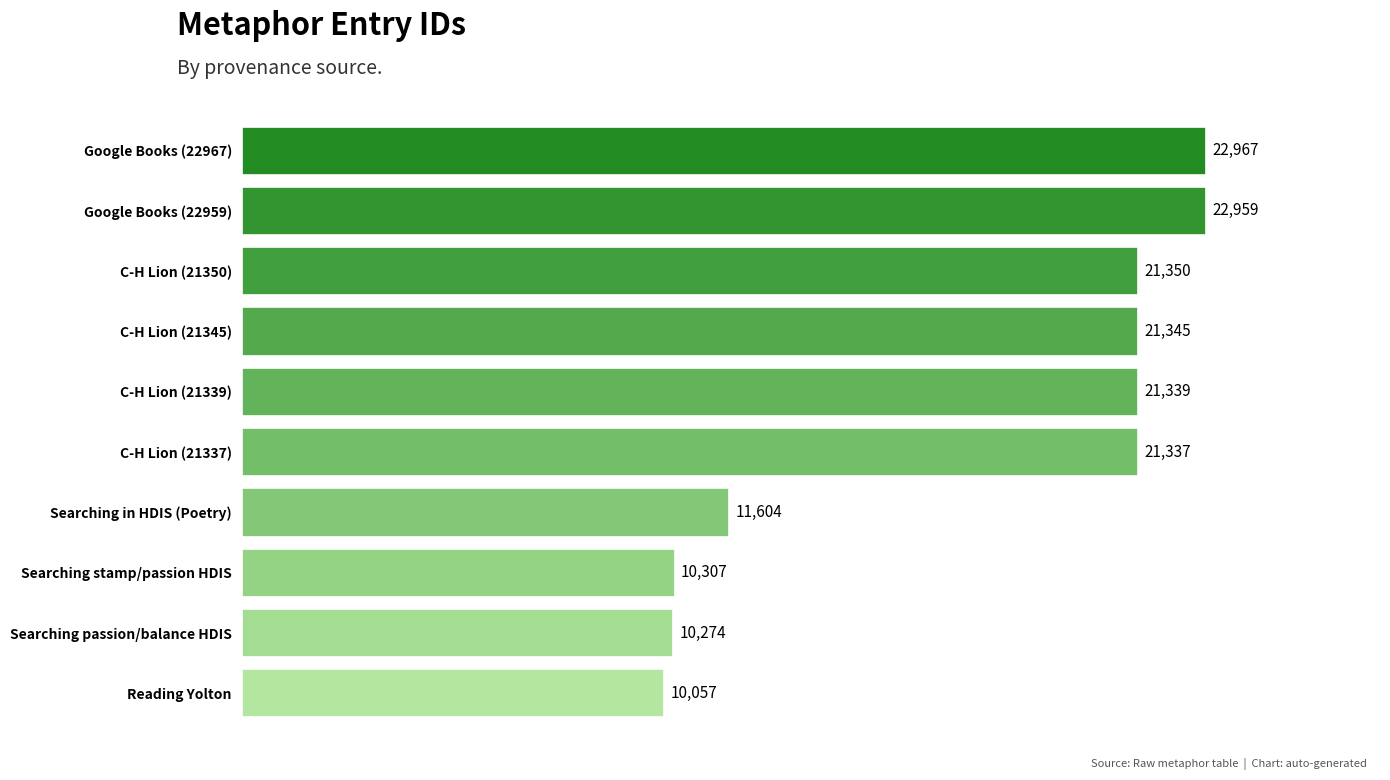

What is the difference between the values at Searching in HDIS (Poetry) and C-H Lion (21337)?

9733